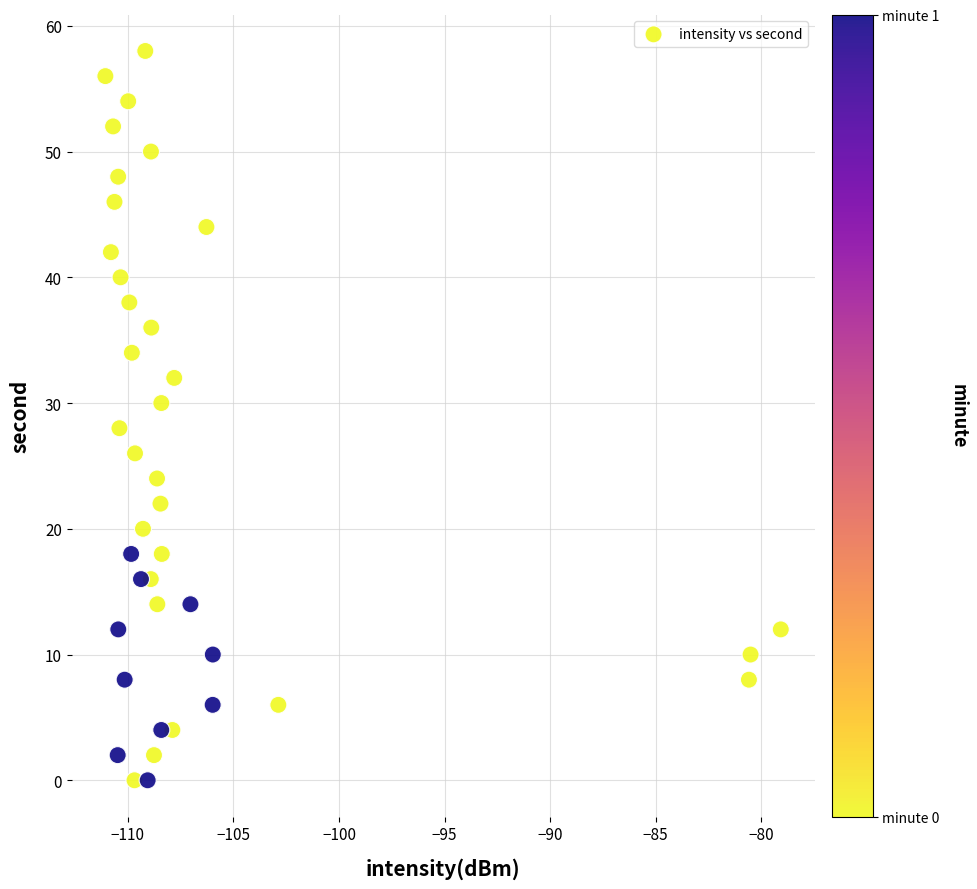

What is the range of Y values (max minus min)?

58